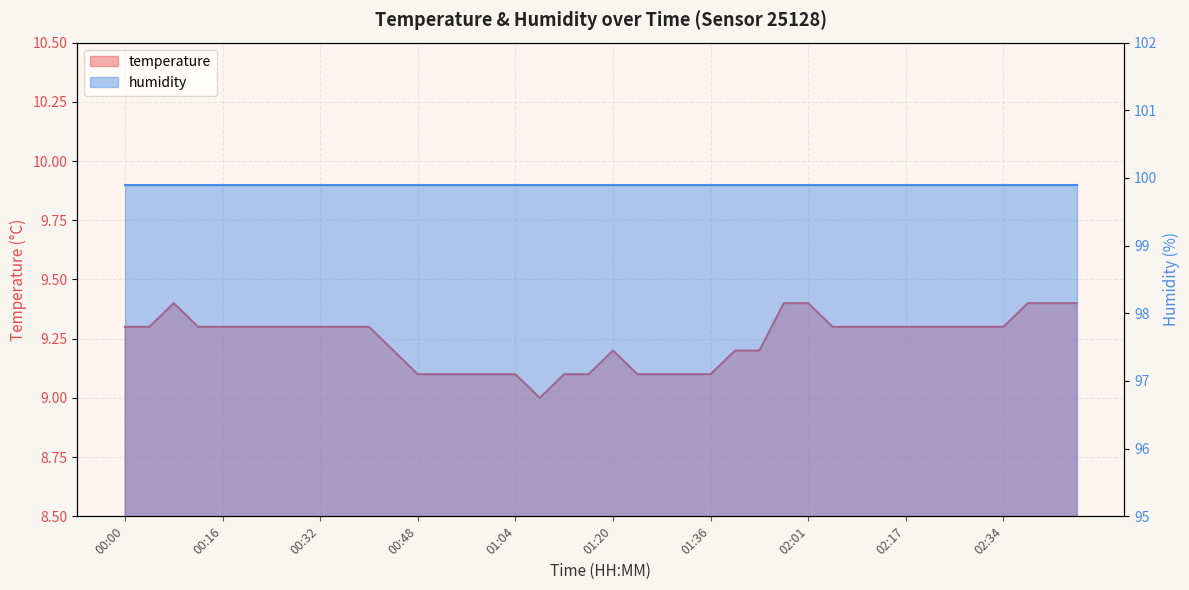

How many values exceed 9?

39